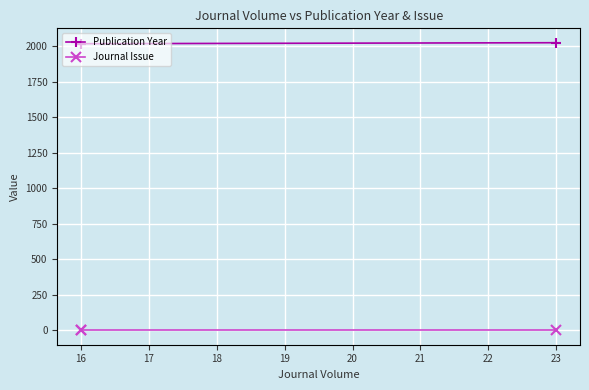

What is the highest value of the Publication Year series?

2023